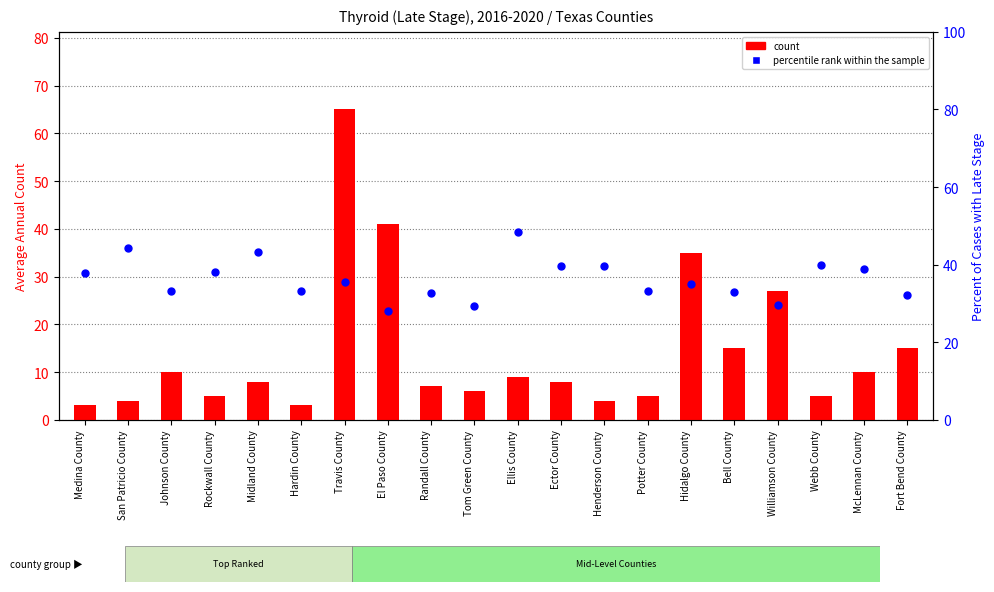

What is the total value across all series at San Patricio County?

48.2